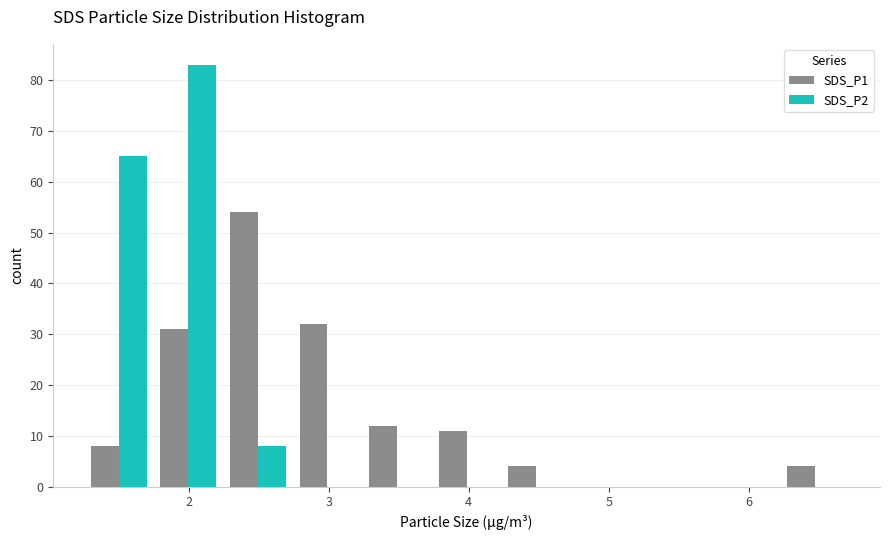

What is the height of the SDS_P1 bar covering 2.2 to 2.7 on the x-axis? Neither the bar edges nor the heights are printed on the chart, so give them approximately, as read against the axes.

54